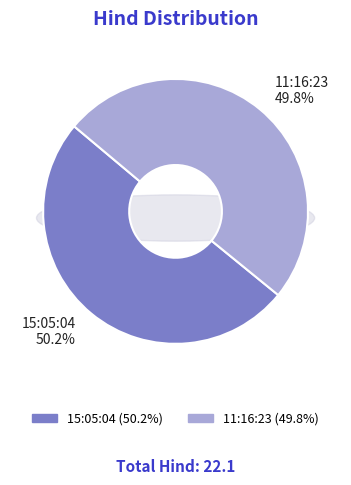

Do 15:05:04 and 11:16:23 together represent more than half of the pie?

Yes